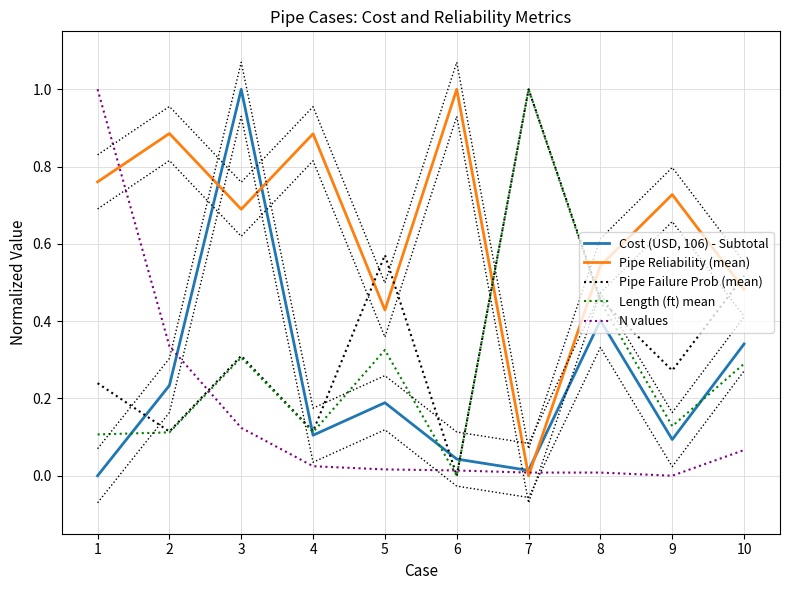

The N values series shows 0.0 at 8. True or false?

False